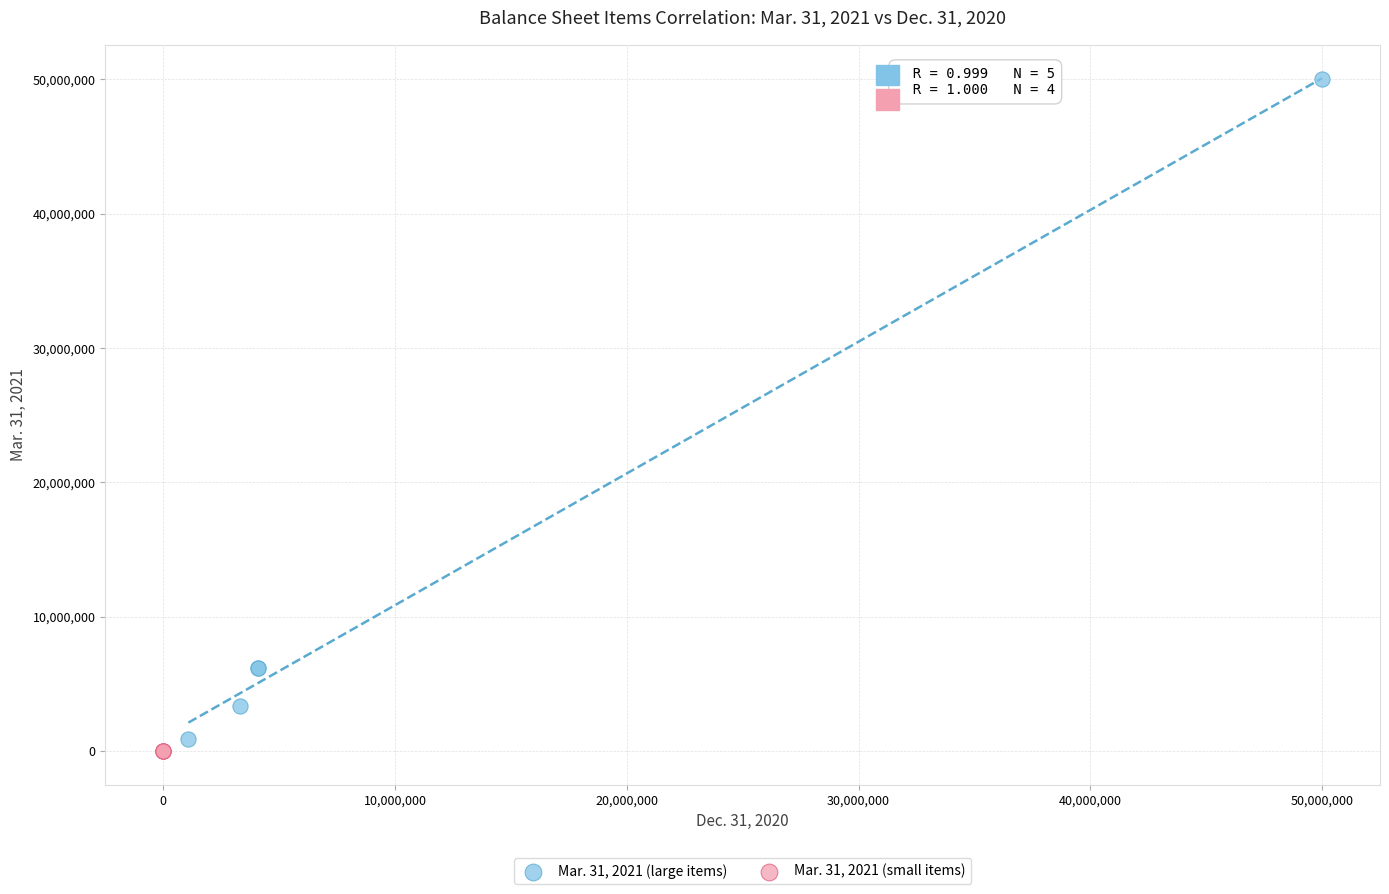

Which series has the widest spread of Y values?

Mar. 31, 2021 (large items)